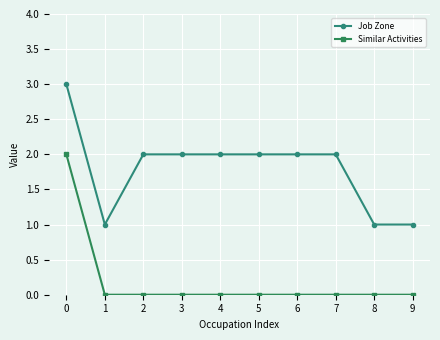

What are all the series names shown in the legend?

Job Zone, Similar Activities